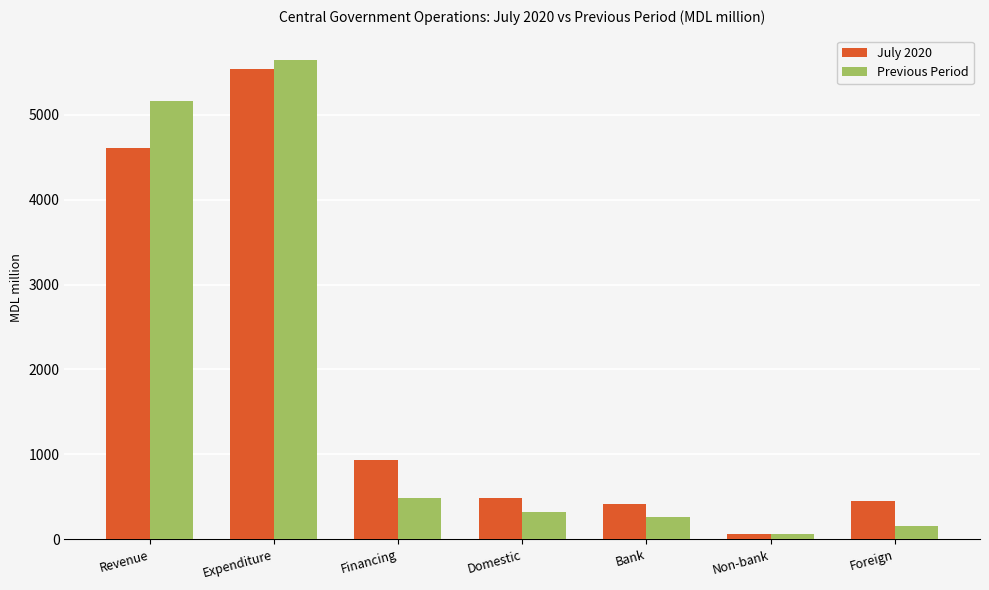

True or false: July 2020 has a value of 446.4 at Foreign.

True